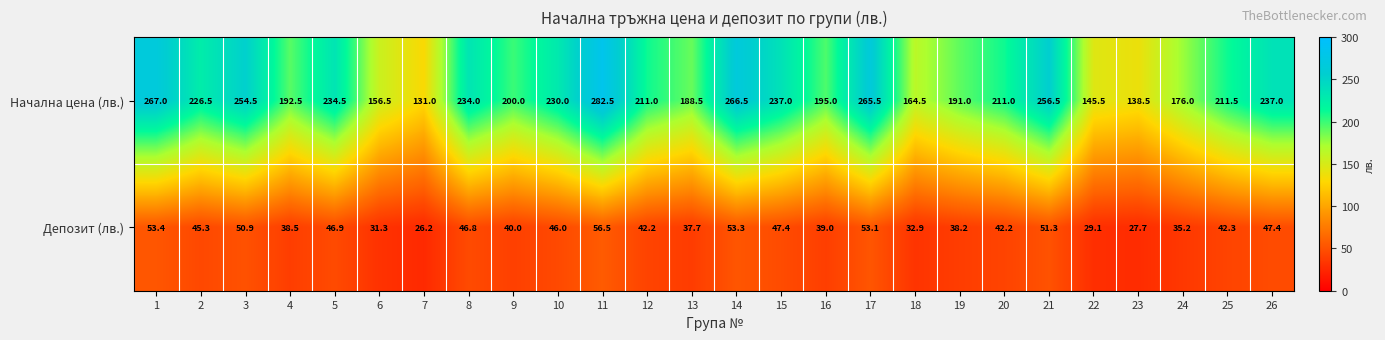

What is the sum of the Депозит (лв.) values at 2 and 26?

92.7